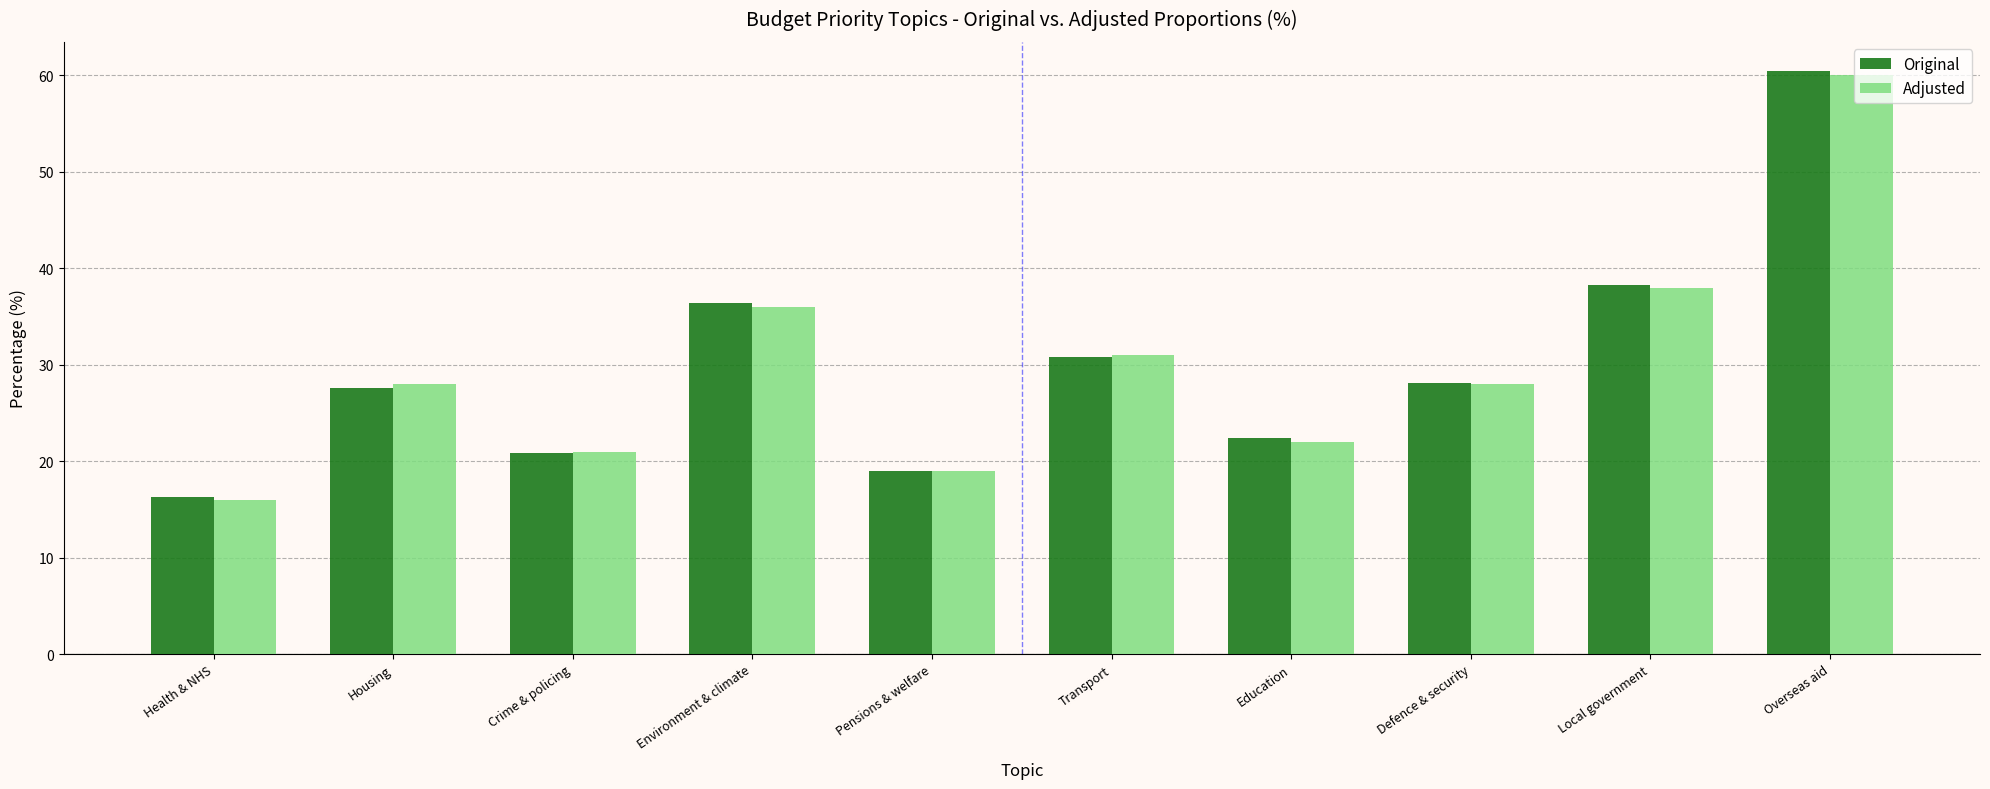

Is it true that Adjusted equals 22.0 at Education?

True